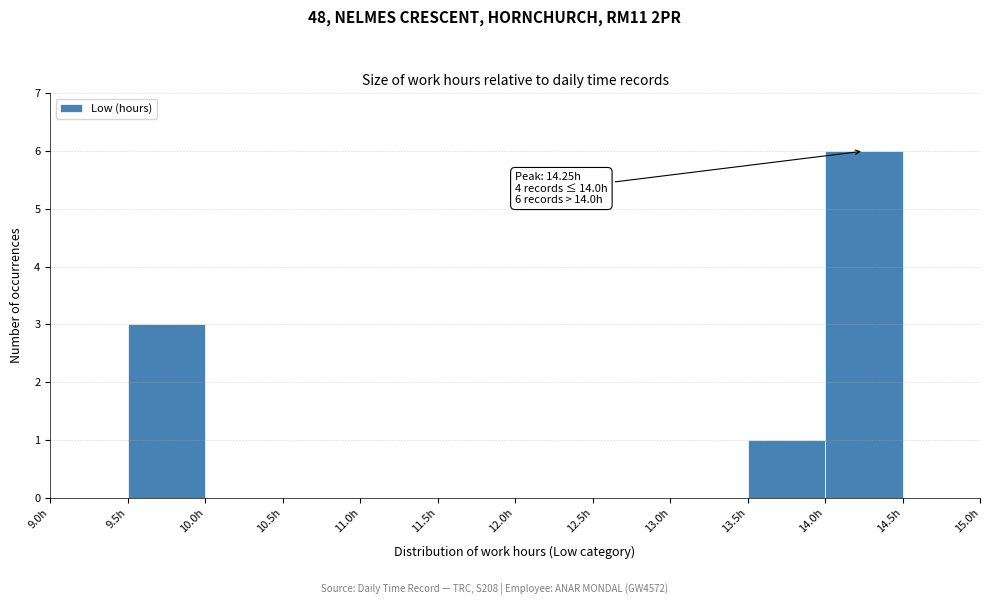

Over which range of the x-axis is the bar tallest?

14.0 to 14.5